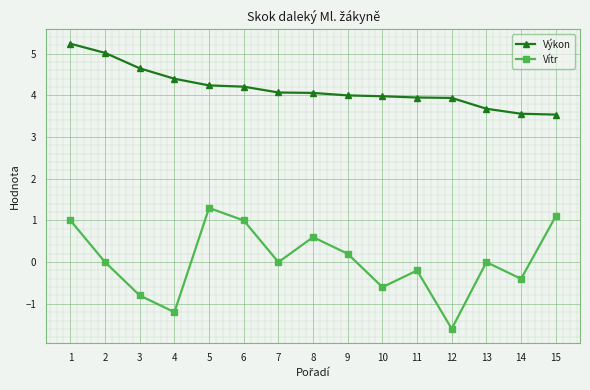

How many series are shown in this chart?

2